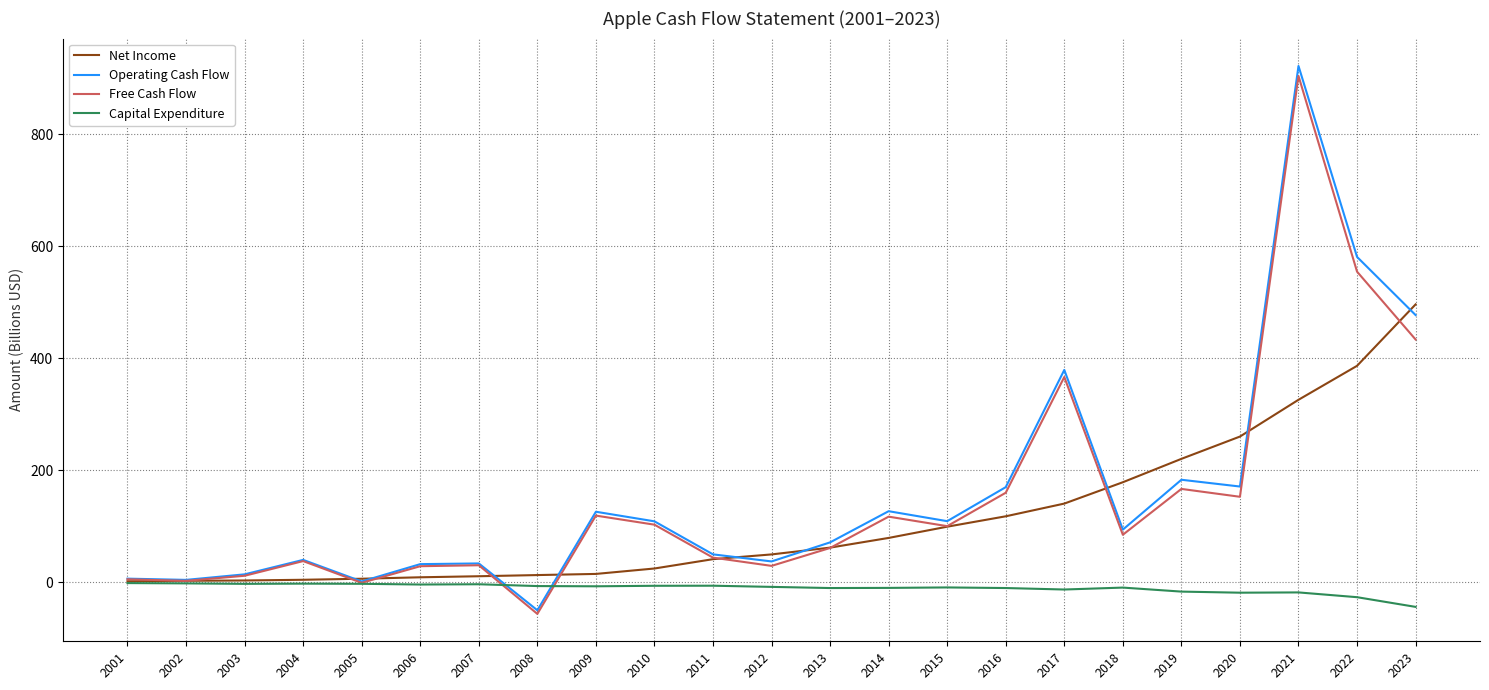

Is the value of Operating Cash Flow at 2011 greater than the value of Capital Expenditure at 2013?

Yes